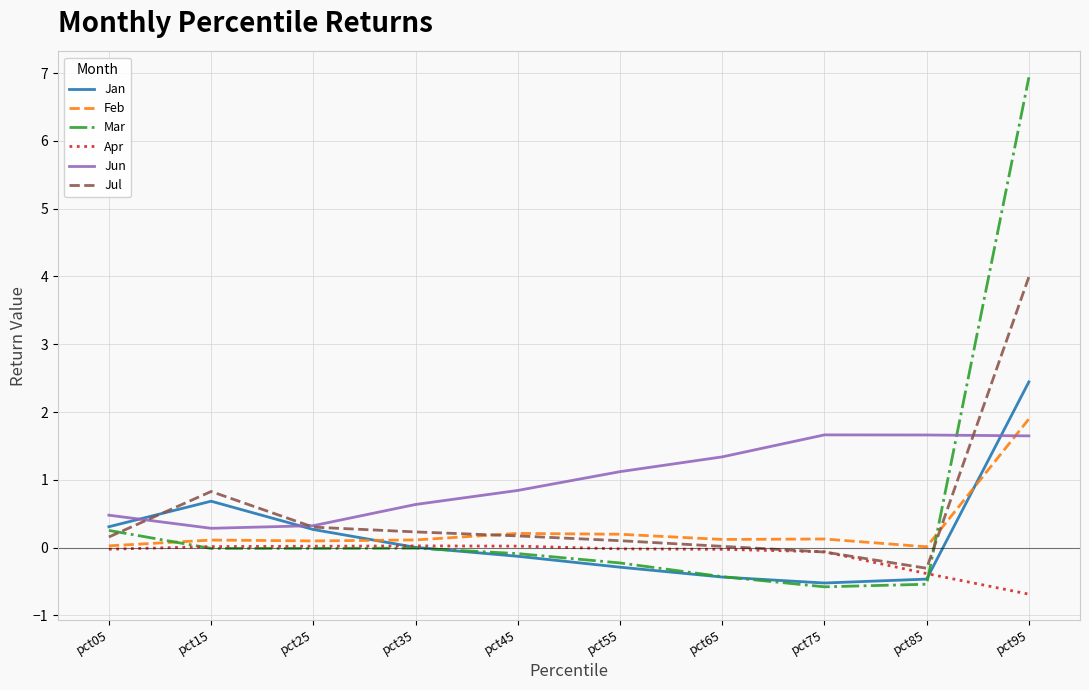

Which series has the largest total across all categories?

Jun